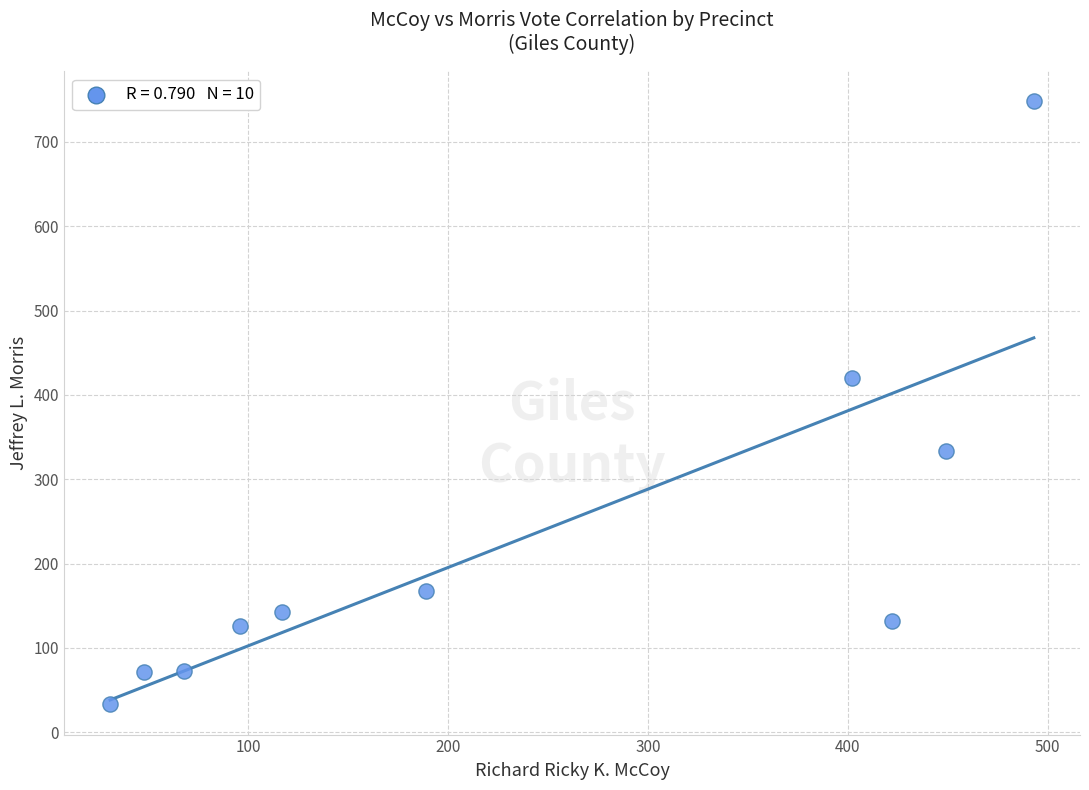

What is the average Y value?

225